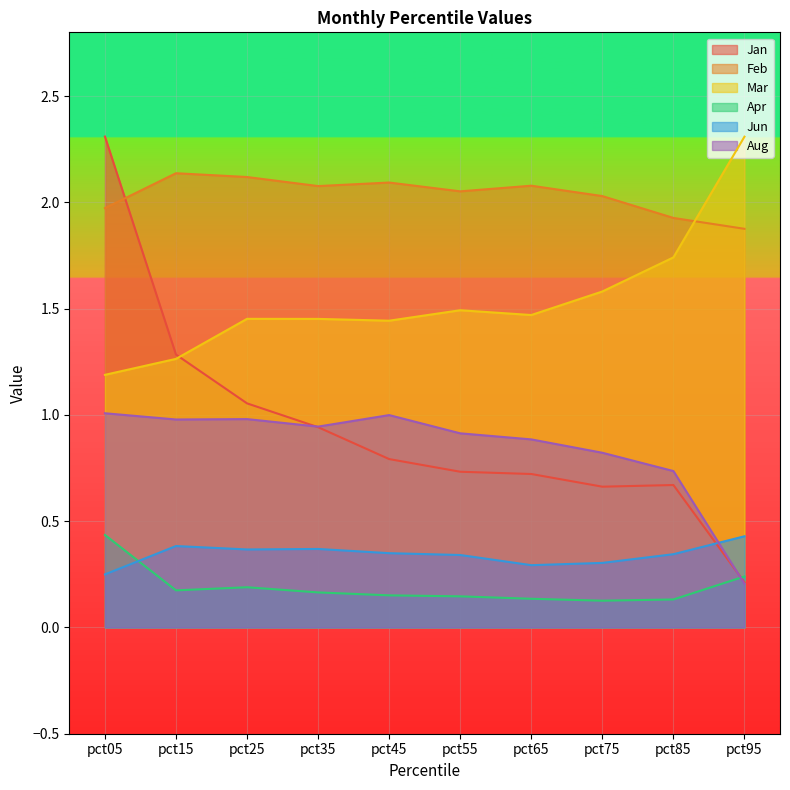

In Jun, how many points are higher than both neighbors (excluding endpoints)?

2